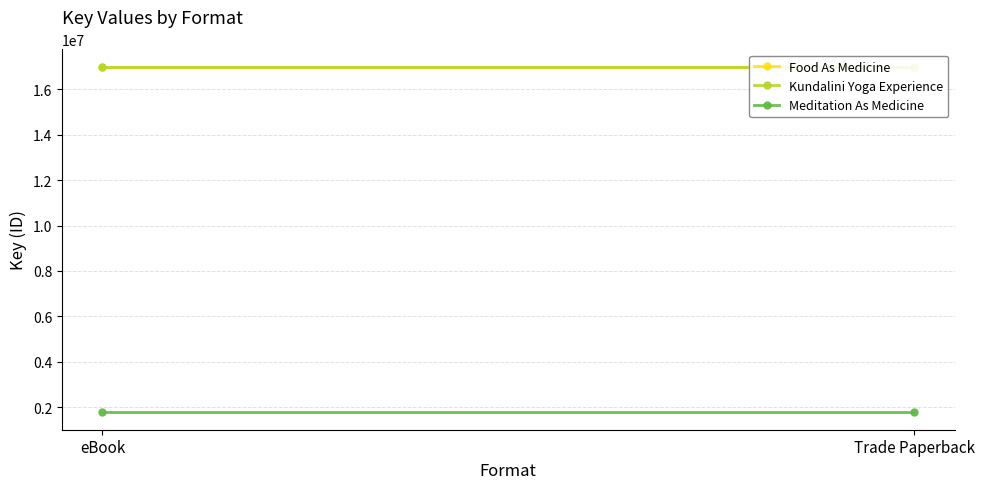

Reading right to left, what are all the values shown in this chart?

Food As Medicine: Trade Paperback=16998561	eBook=16998561
Kundalini Yoga Experience: Trade Paperback=16974563	eBook=16974563
Meditation As Medicine: Trade Paperback=1771397	eBook=1771397